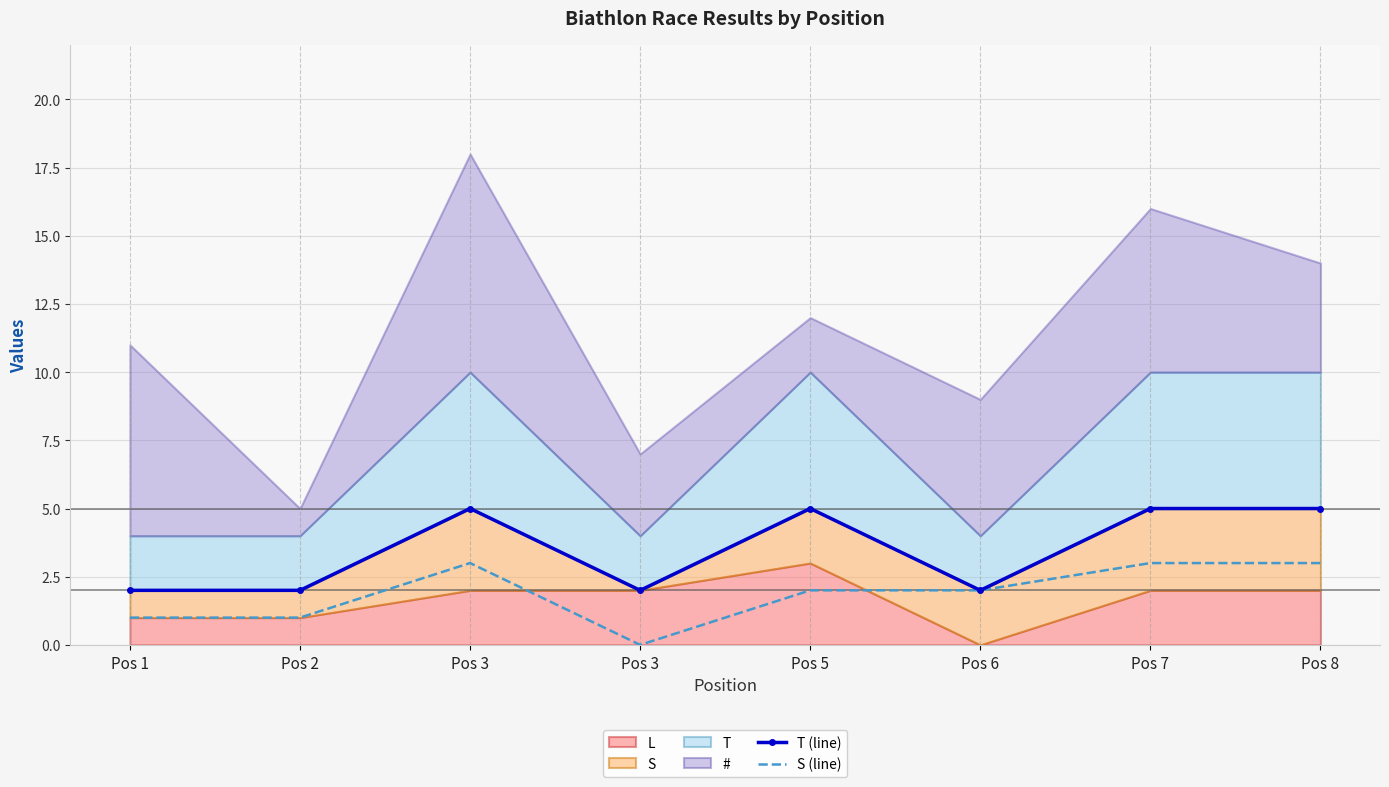

What is the maximum value shown in the chart?

5